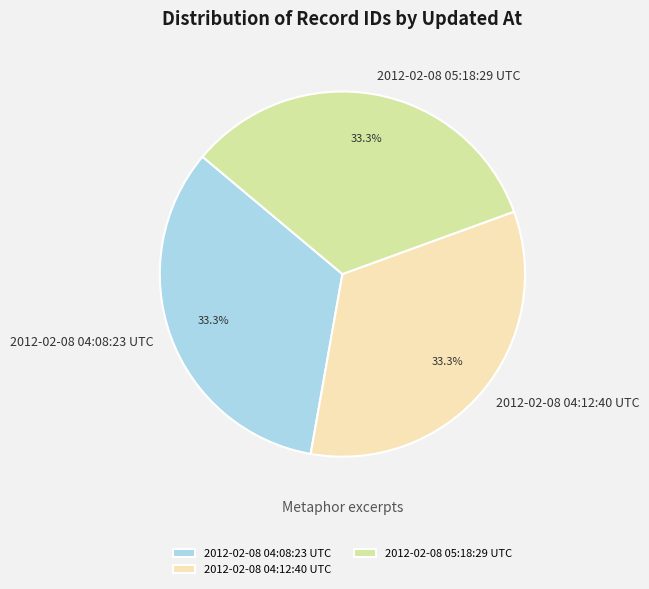

Approximately how many times larger is the value at 2012-02-08 05:18:29 UTC compared to 2012-02-08 04:08:23 UTC?

1.0